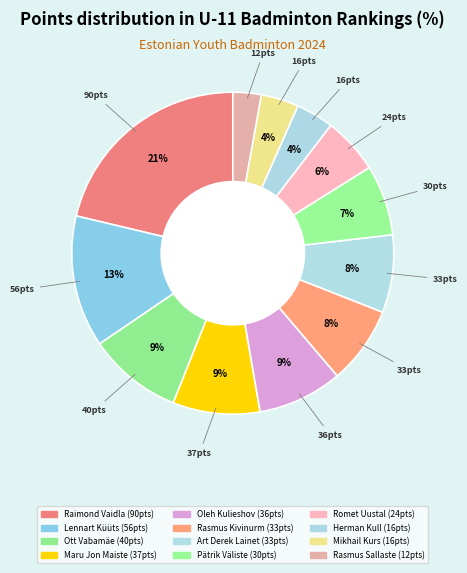

Count the number of slices in the pie.

12